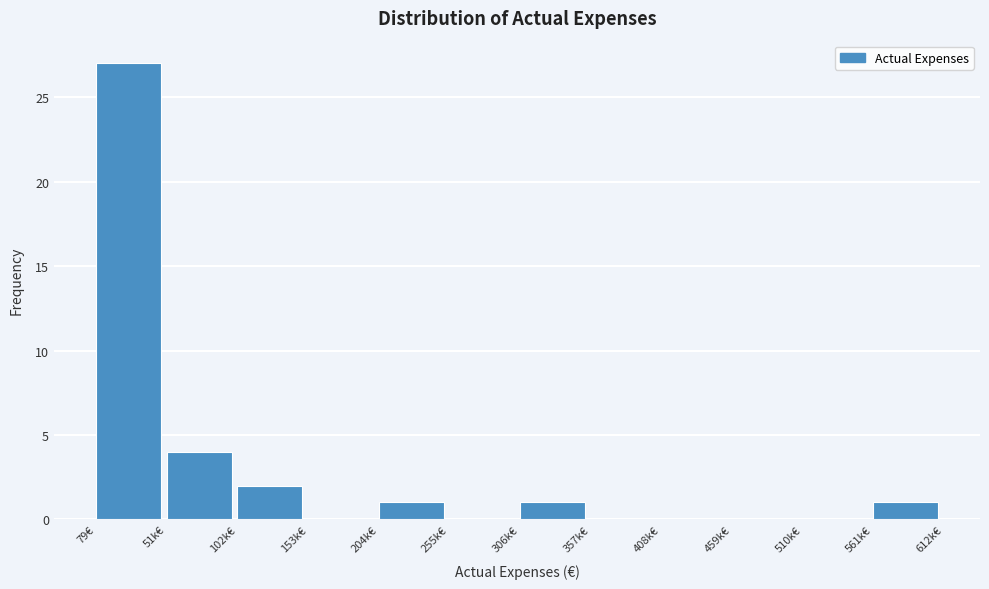

Reading right to left, transcribe all the data shown in this chart.

561k€=1	510k€=0	459k€=0	408k€=0	357k€=0	306k€=1	255k€=0	204k€=1	153k€=0	102k€=2	51k€=4	79€=27